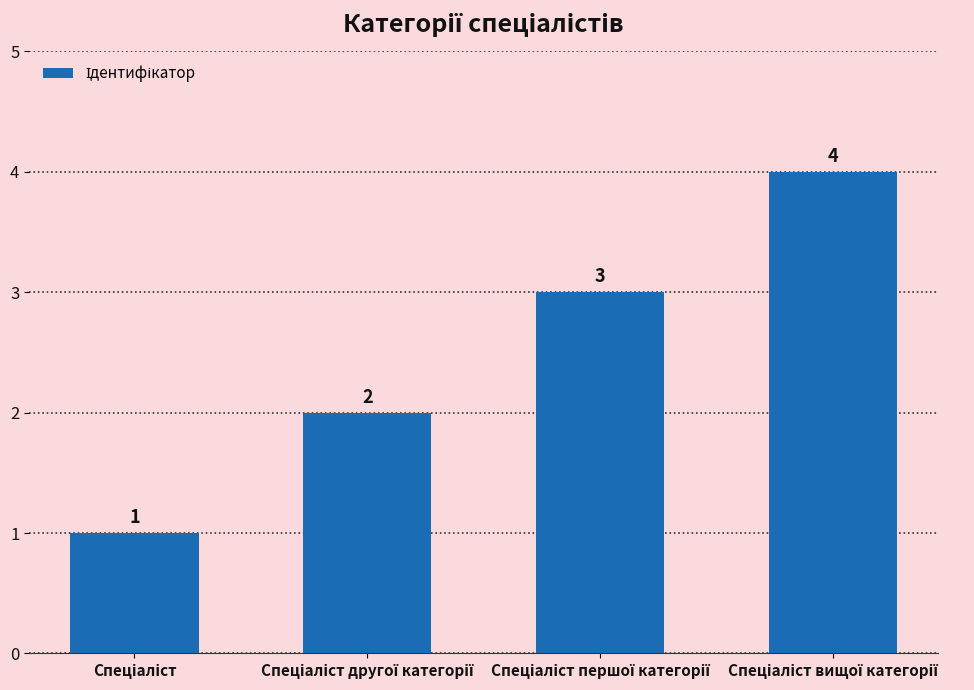

Reading right to left, transcribe all the data shown in this chart.

4	3	2	1